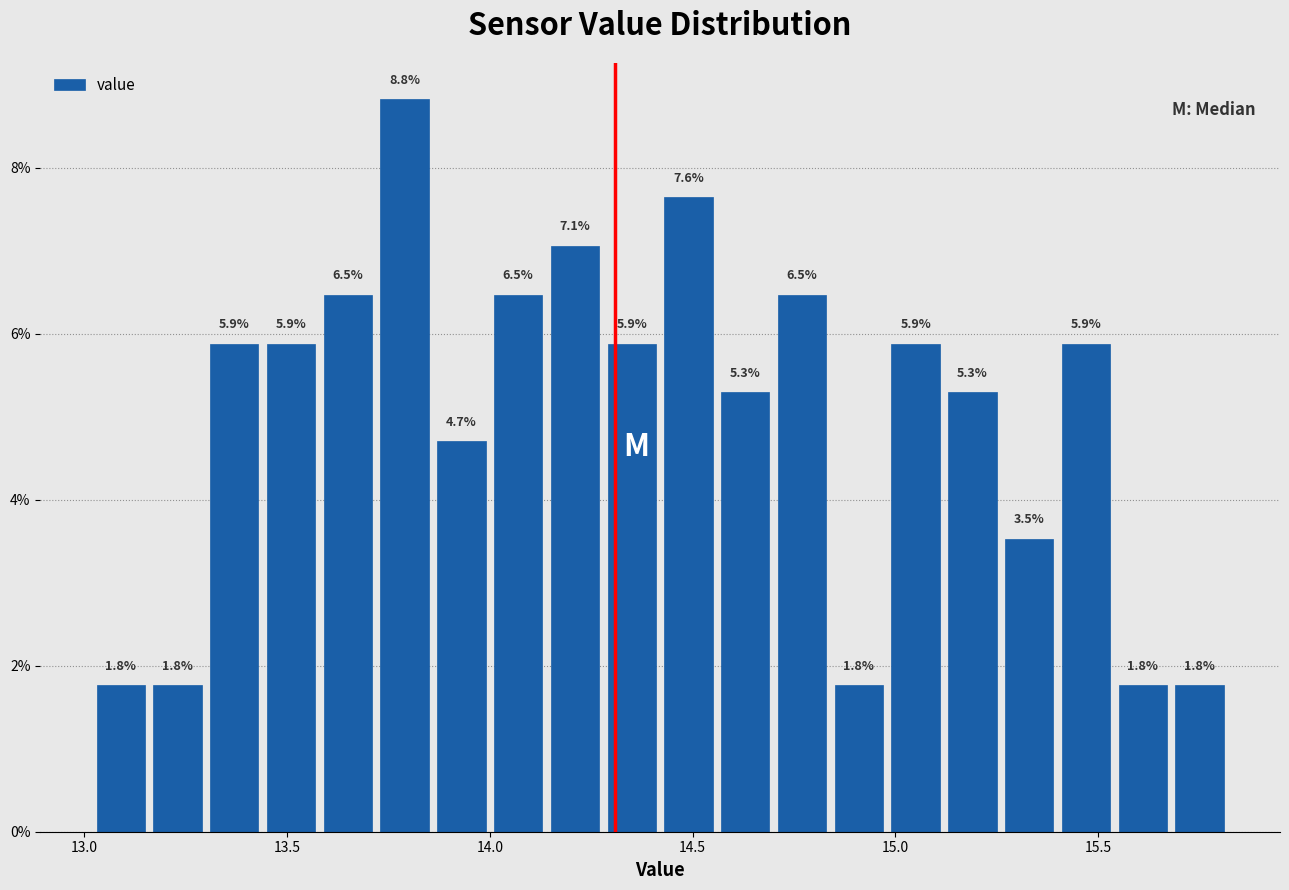

Around what value on the x-axis is the tallest bar? Give the approximate position of its centre, as read against the axis.

13.80